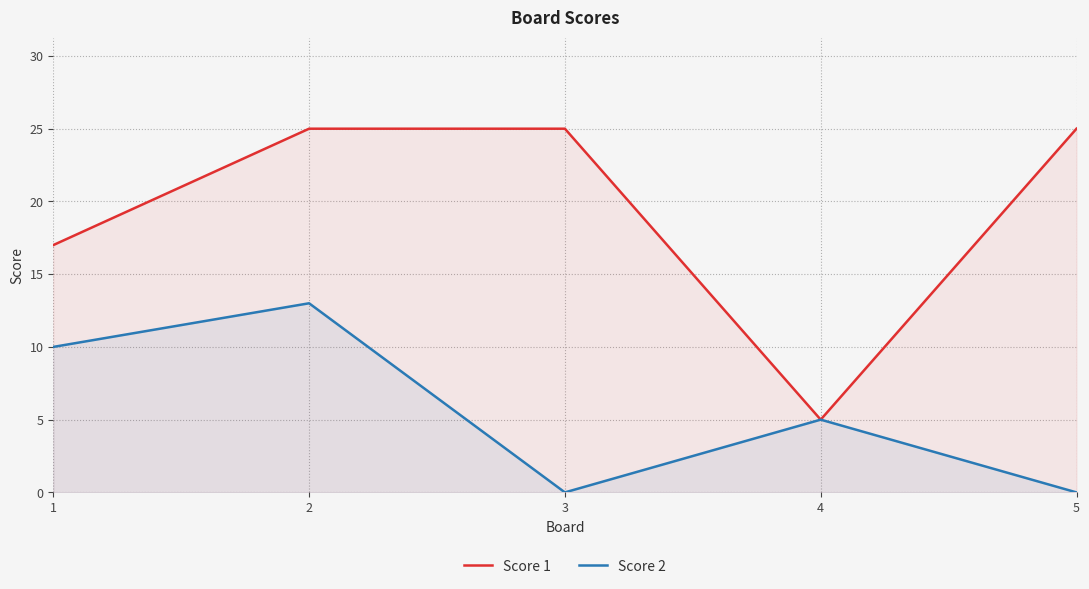

At how many categories does at least one series exceed 24?

3